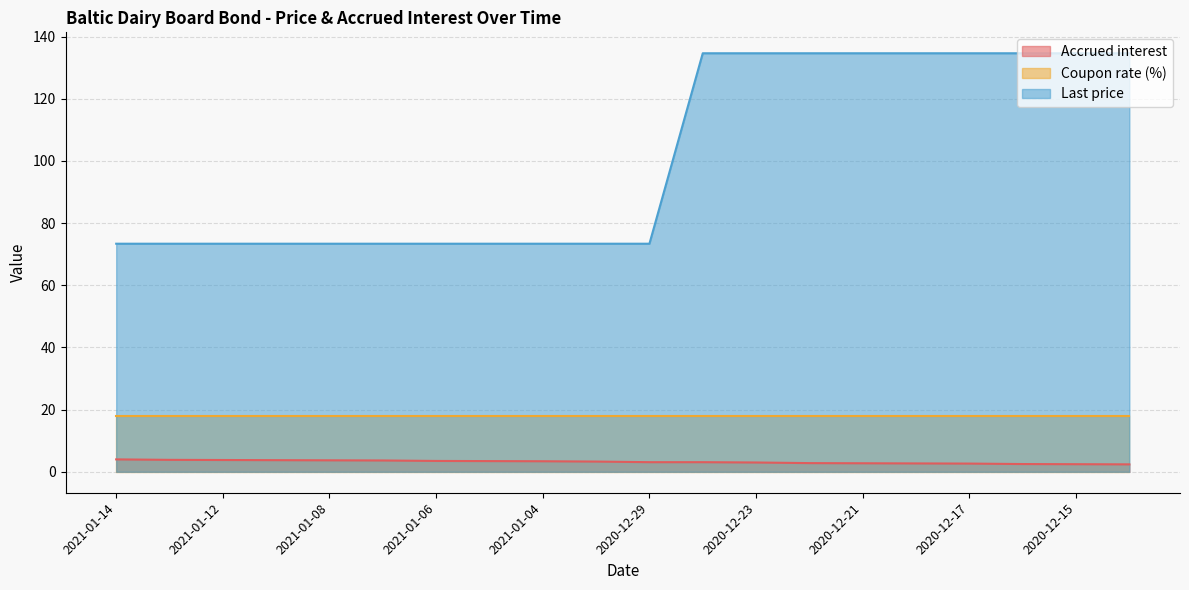

True or false: Last price and Coupon rate (%) intersect in this chart.

False